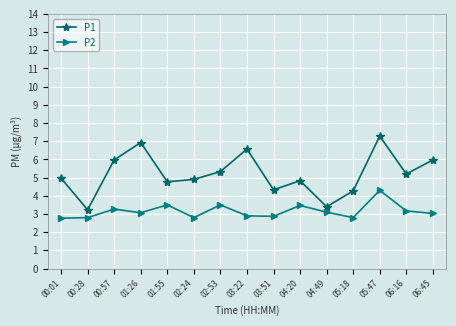

True or false: P1 and P2 intersect in this chart.

False